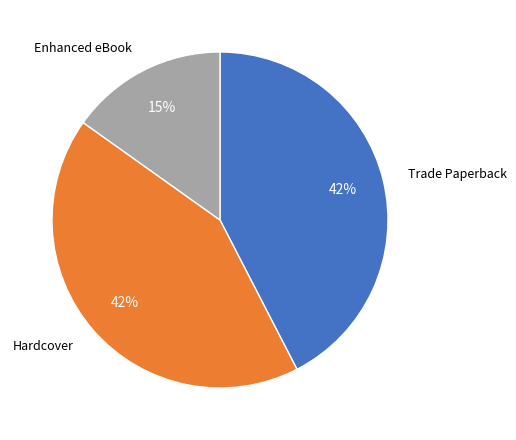

To the nearest percent, what is the difference between the largest and smallest slice percentages?

27%